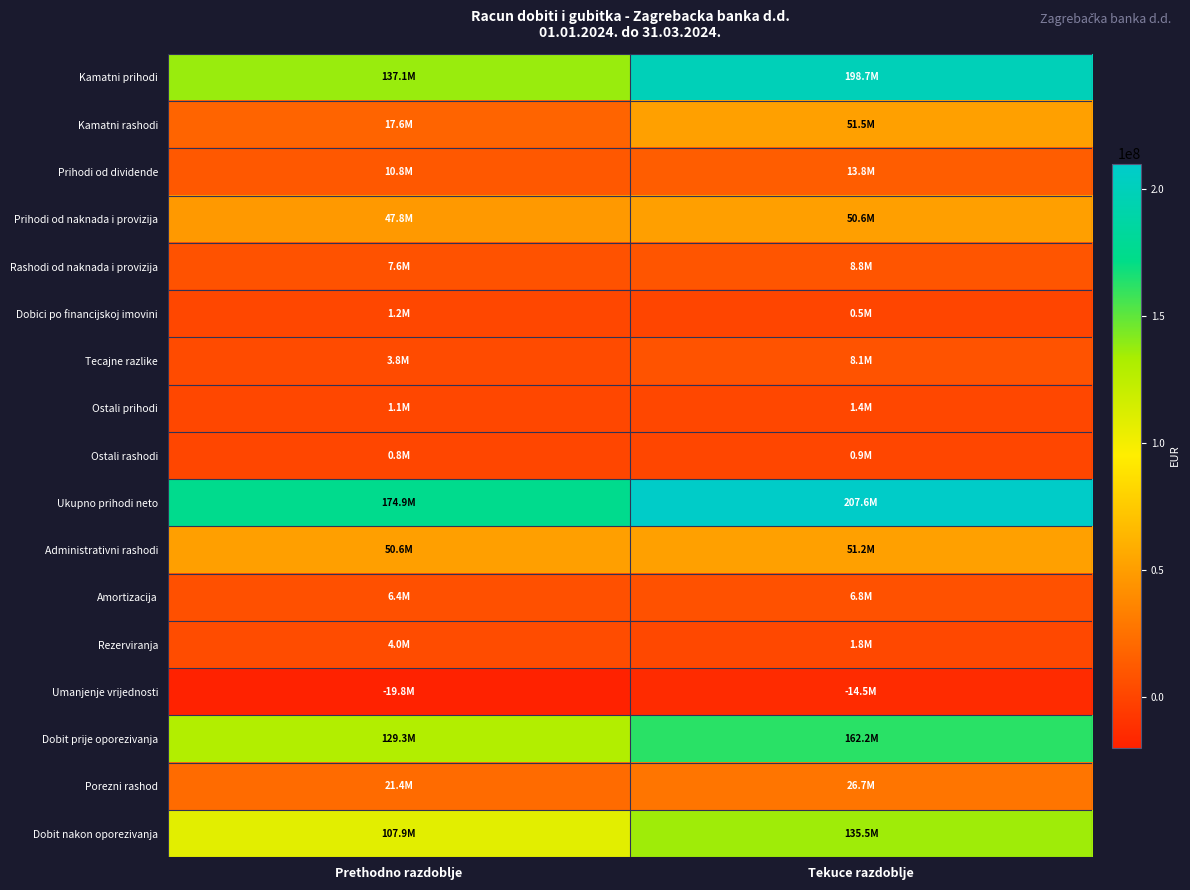

Reading left to right, list all the values displayed in this chart.

Kamatni prihodi: Prethodno razdoblje=137053453	Tekuce razdoblje=198710876
Kamatni rashodi: Prethodno razdoblje=17607407	Tekuce razdoblje=51519980
Prihodi od dividende: Prethodno razdoblje=10750673	Tekuce razdoblje=13754035
Prihodi od naknada i provizija: Prethodno razdoblje=47784738	Tekuce razdoblje=50614980
Rashodi od naknada i provizija: Prethodno razdoblje=7588604	Tekuce razdoblje=8772002
Dobici po financijskoj imovini: Prethodno razdoblje=1211517	Tekuce razdoblje=475084
Tecajne razlike: Prethodno razdoblje=3805719	Tekuce razdoblje=8106242
Ostali prihodi: Prethodno razdoblje=1114592	Tekuce razdoblje=1436169
Ostali rashodi: Prethodno razdoblje=785026	Tekuce razdoblje=906345
Ukupno prihodi neto: Prethodno razdoblje=174901528	Tekuce razdoblje=207562417
Administrativni rashodi: Prethodno razdoblje=50598733	Tekuce razdoblje=51202241
Amortizacija: Prethodno razdoblje=6416671	Tekuce razdoblje=6840603
Rezerviranja: Prethodno razdoblje=3988657	Tekuce razdoblje=1797317
Umanjenje vrijednosti: Prethodno razdoblje=-19751394	Tekuce razdoblje=-14491313
Dobit prije oporezivanja: Prethodno razdoblje=129297952	Tekuce razdoblje=162194388
Porezni rashod: Prethodno razdoblje=21396644	Tekuce razdoblje=26738979
Dobit nakon oporezivanja: Prethodno razdoblje=107901308	Tekuce razdoblje=135455409